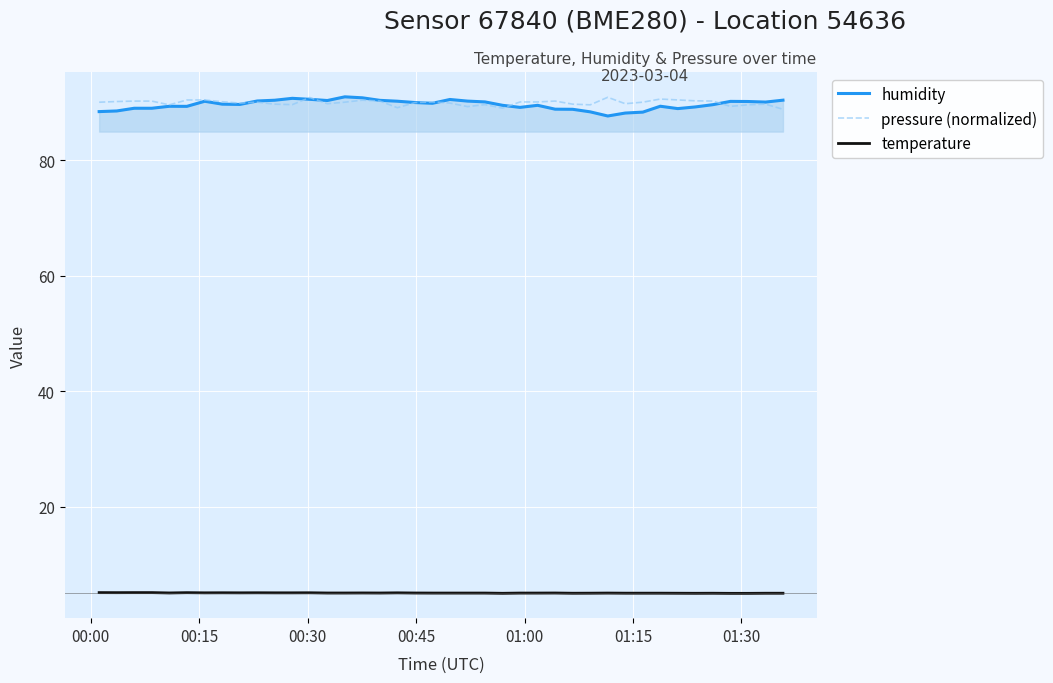

True or false: temperature and humidity cross at least once.

False